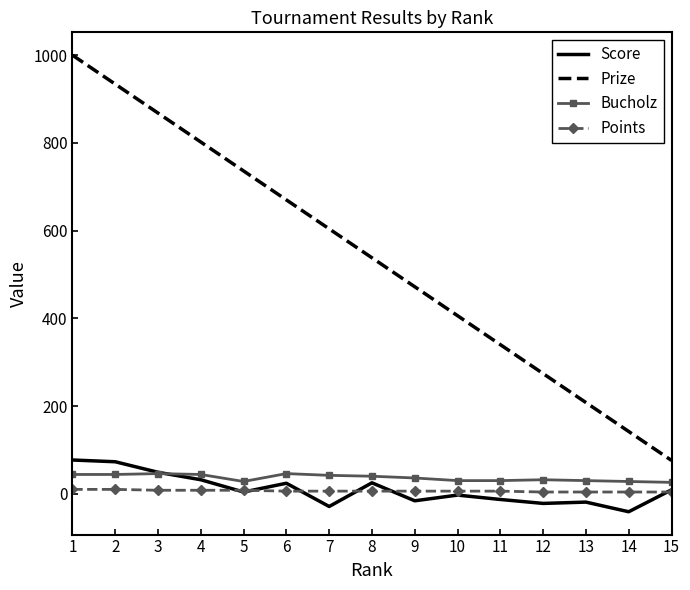

Which series has the widest spread of values?

Prize